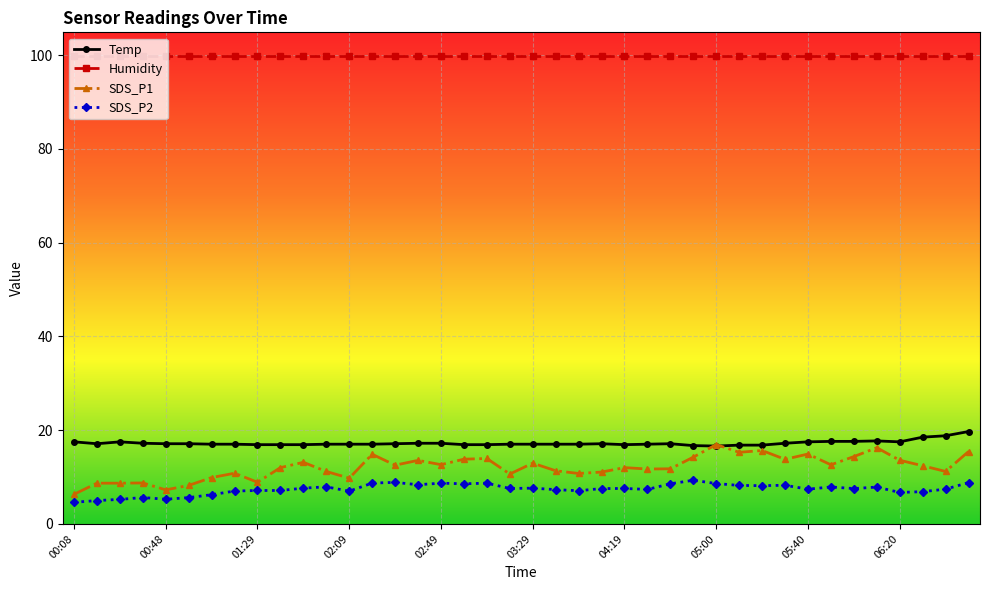

True or false: SDS_P2 and Temp intersect in this chart.

False